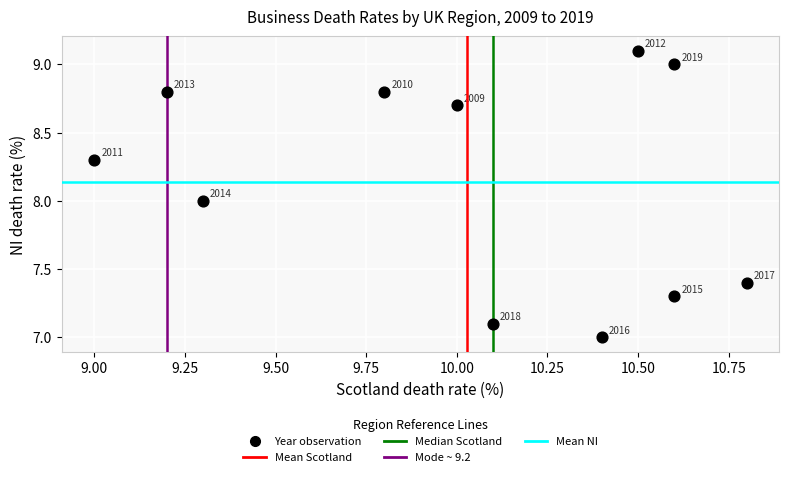

What is the range of X values (max minus min)?

1.8